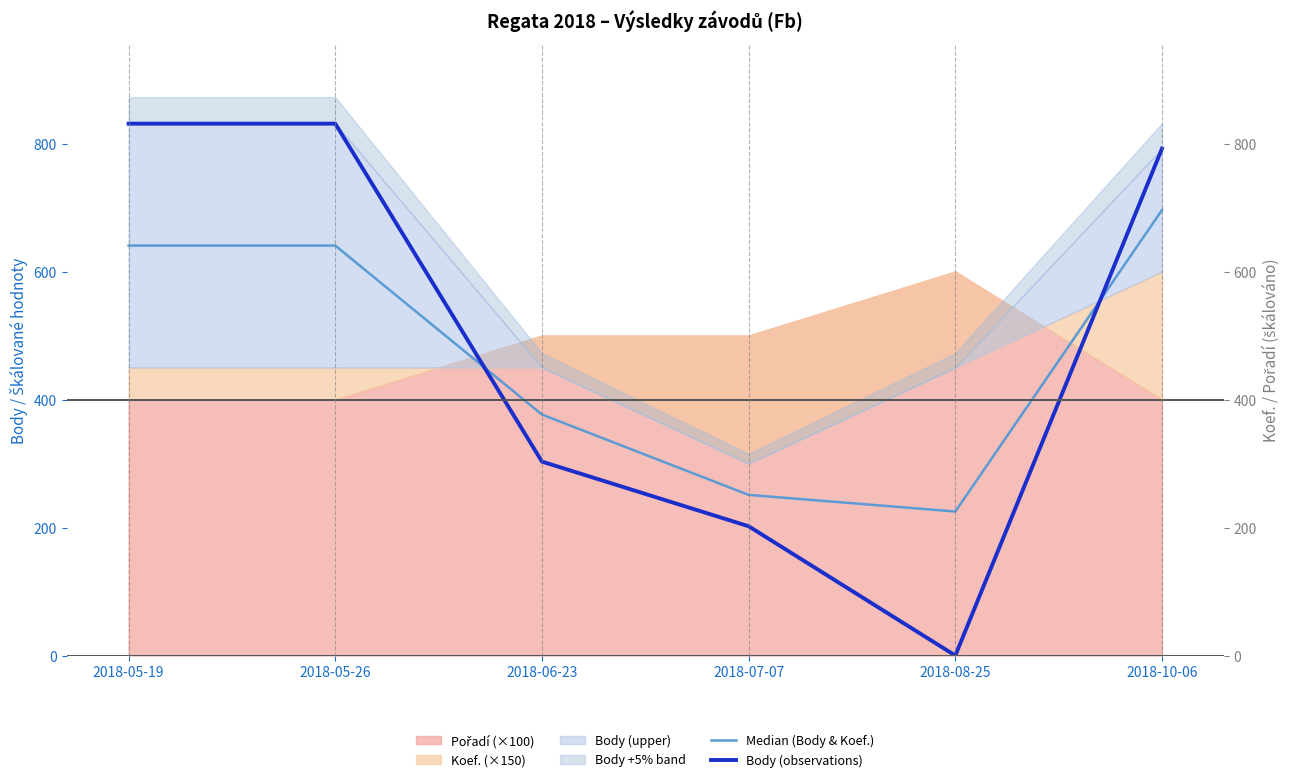

What is the average value of the Median (Body & Koef.) series?

471.6